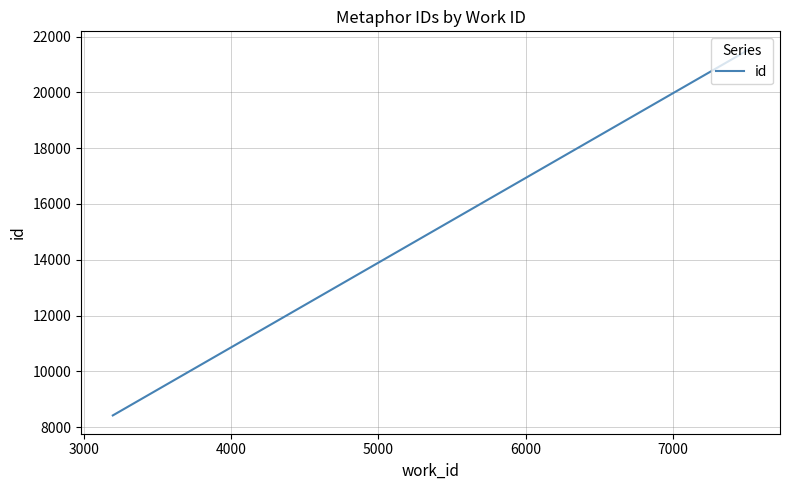

What is the average value?

20209